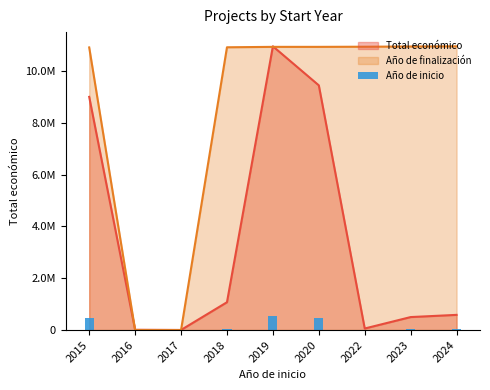

Reading left to right, transcribe all the data shown in this chart.

2015=449928.0	2016=575.0	2017=192.0	2018=53695.8	2019=547508.6	2020=472163.2	2022=2997.4	2023=25063.6	2024=29306.0